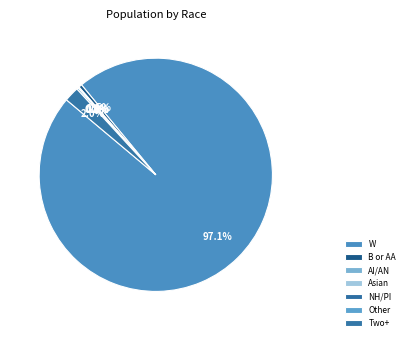

Between Two or More Races and White alone, which is larger?

White alone